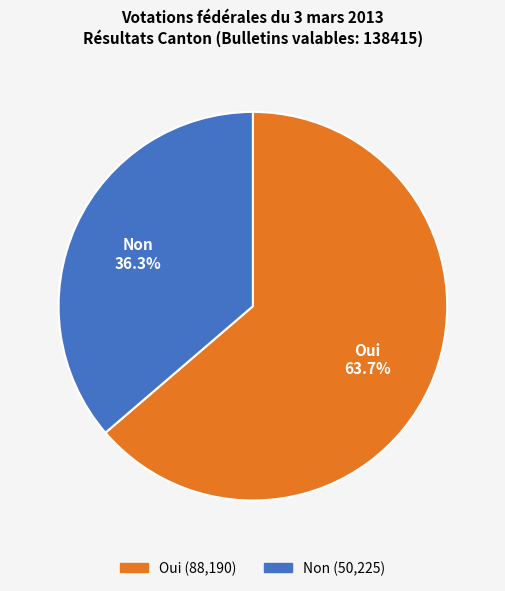

To the nearest percent, what is the difference between the Oui and Non slice percentages?

27%